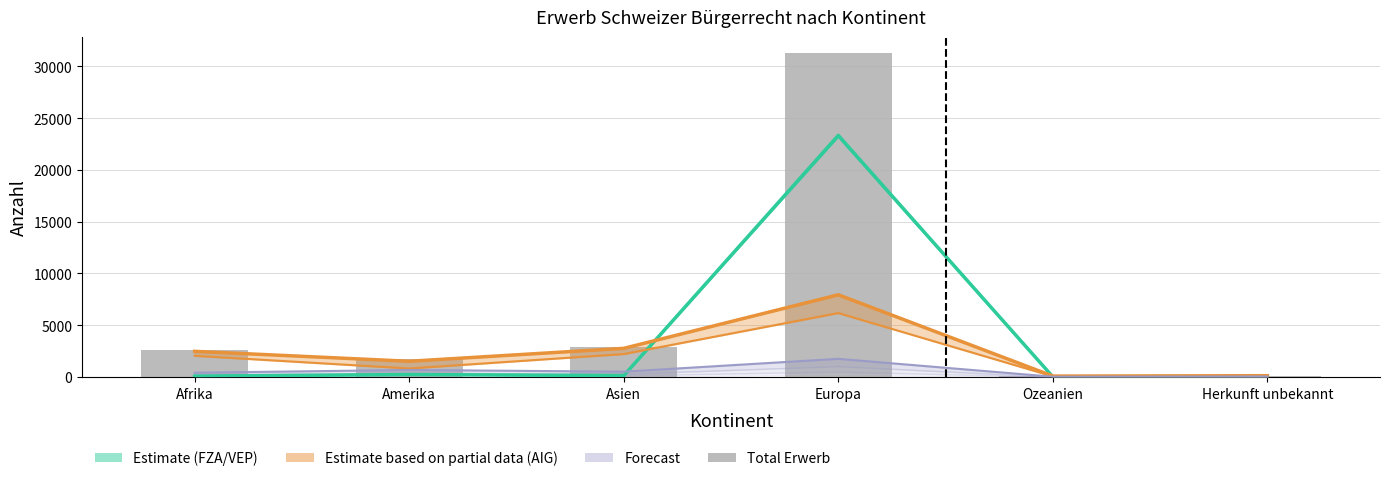

True or false: Total Erwerb Schweizer Bürgerrecht has a value of 1755 at Amerika.

True